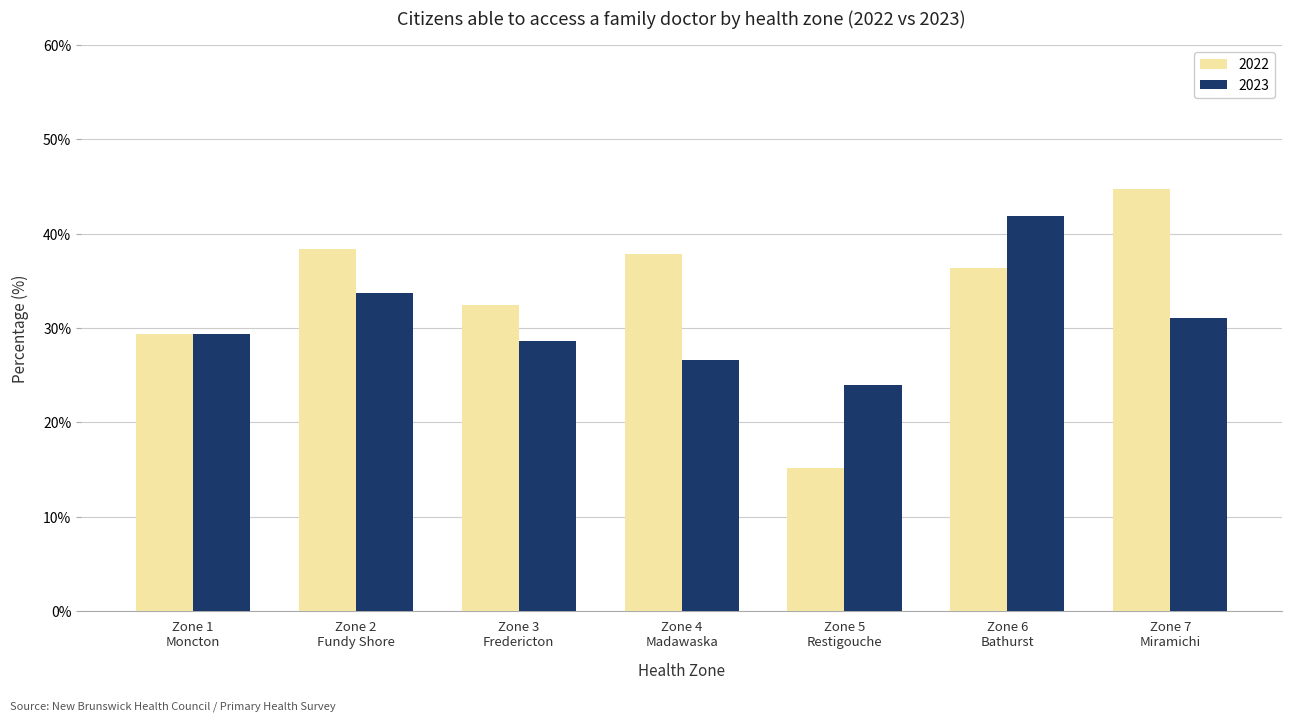

At which category is the sum across all series the highest?

Zone 6
Bathurst